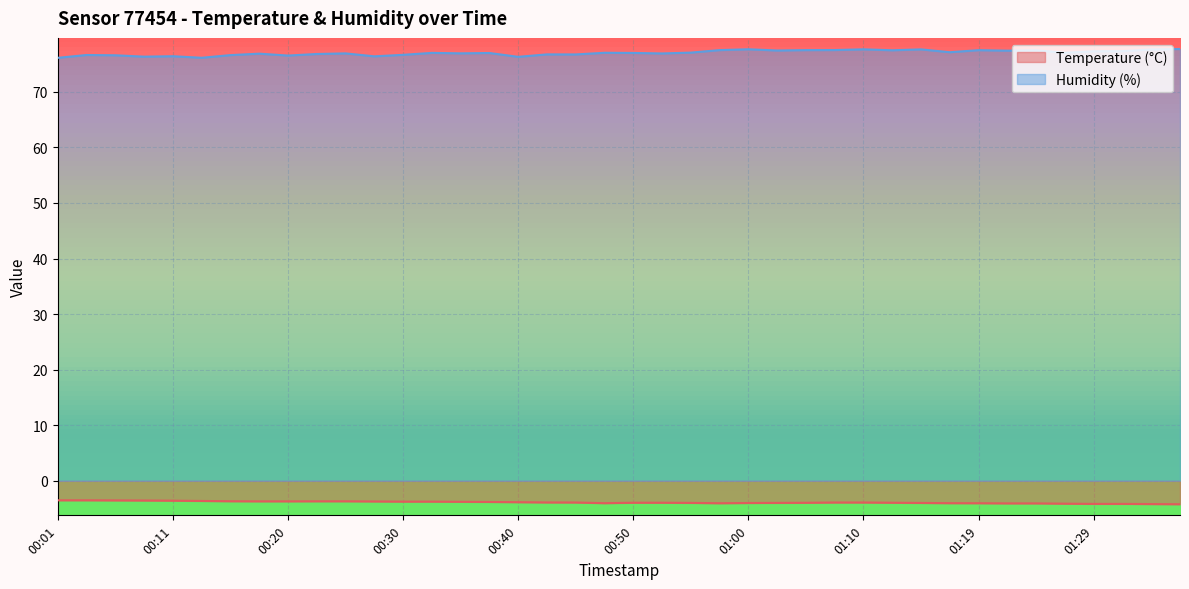

Where does the Humidity (%) series first go above 77?

00:33